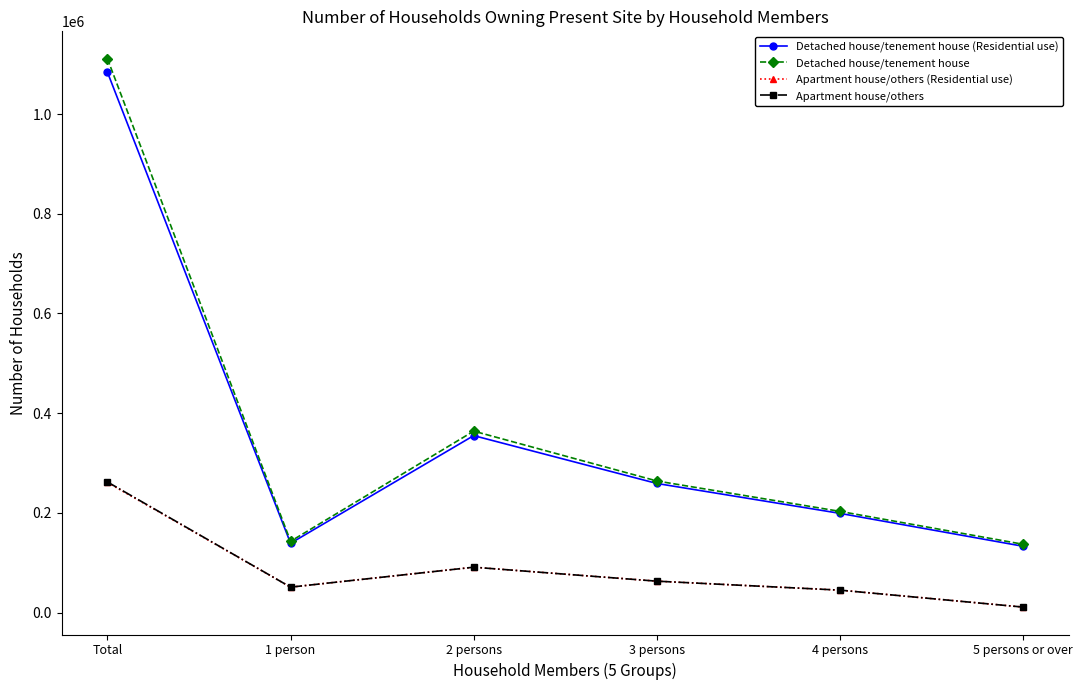

How many distinct data groups are displayed?

4